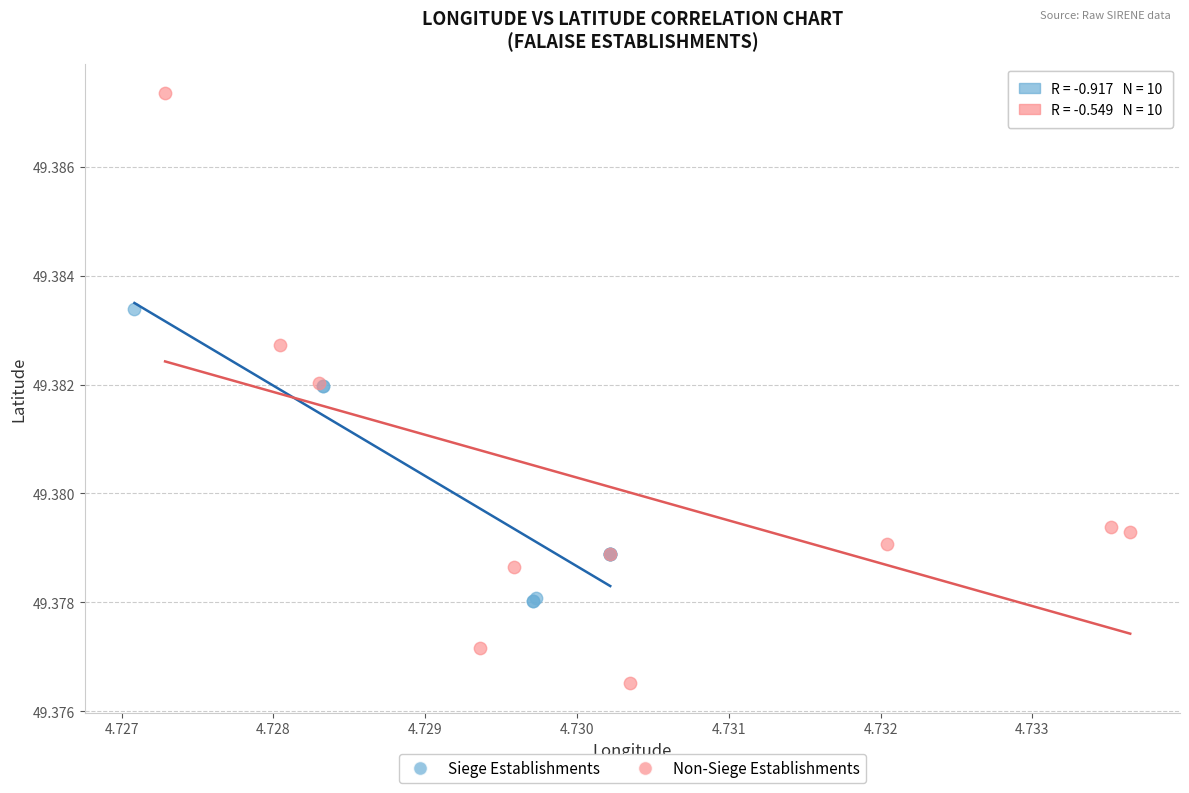

Which series has the largest Y range (max minus min)?

Non-Siege Establishments